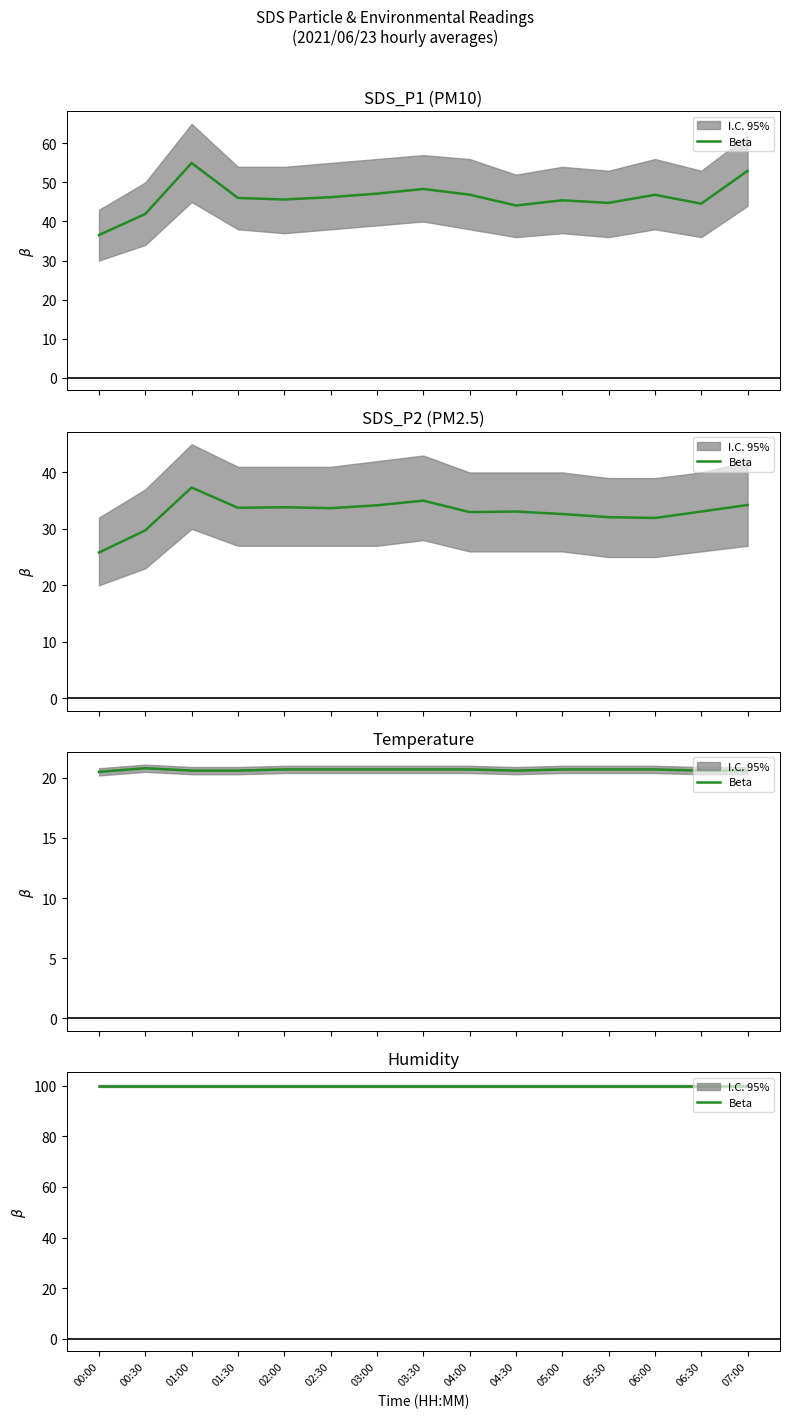

At which category does Temp reach its first local valley?

04:30